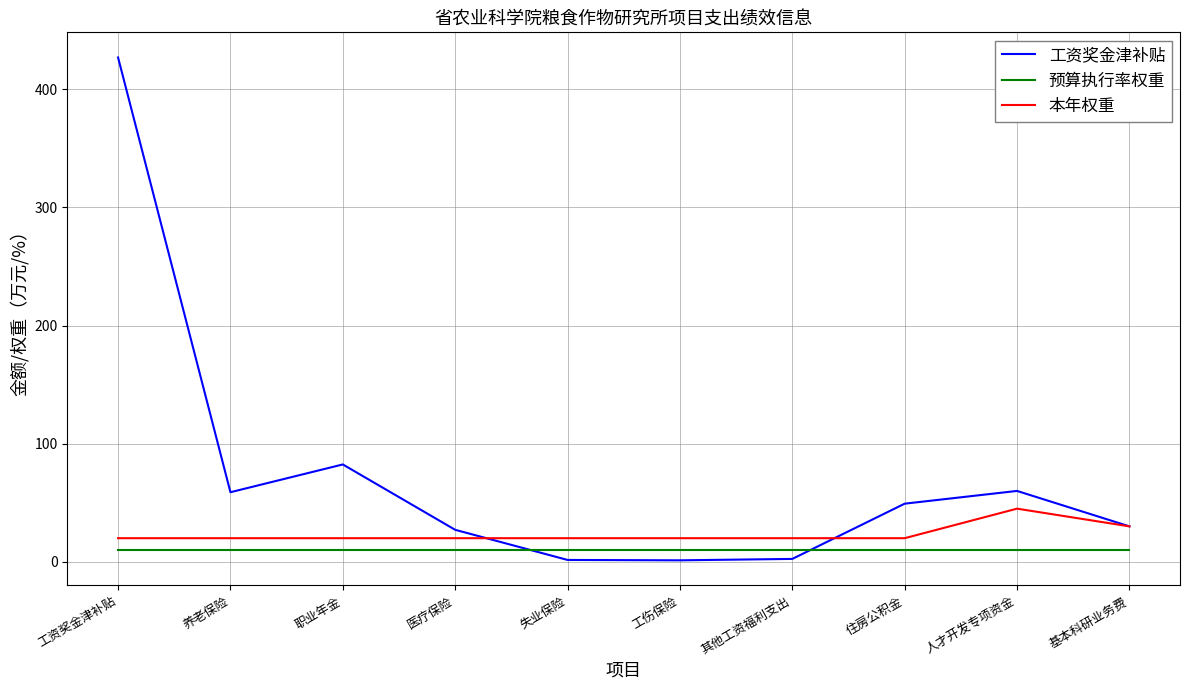

What are all the series names shown in the legend?

工资奖金津补贴, 预算执行率权重, 本年权重